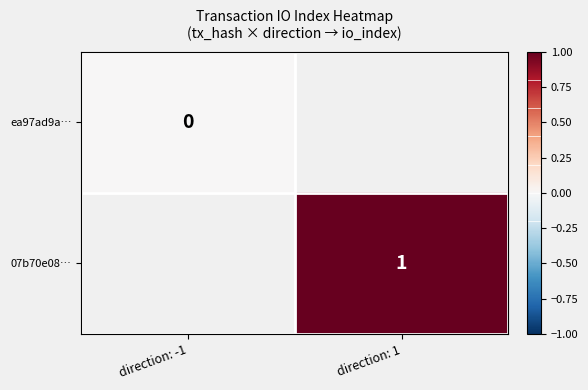

Is the value of ea97ad9a… at direction: -1 greater than the value of 07b70e08… at direction: 1?

No